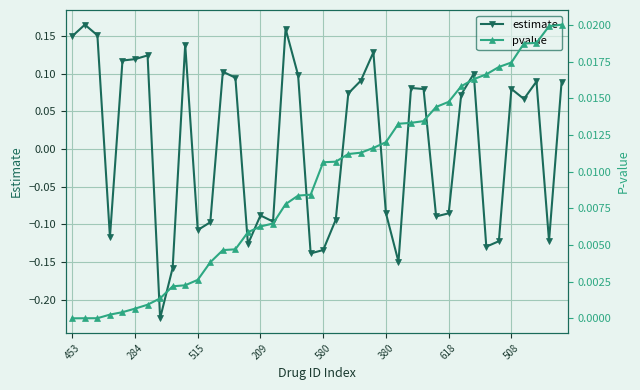

How many data points in estimate are less than 0?

18